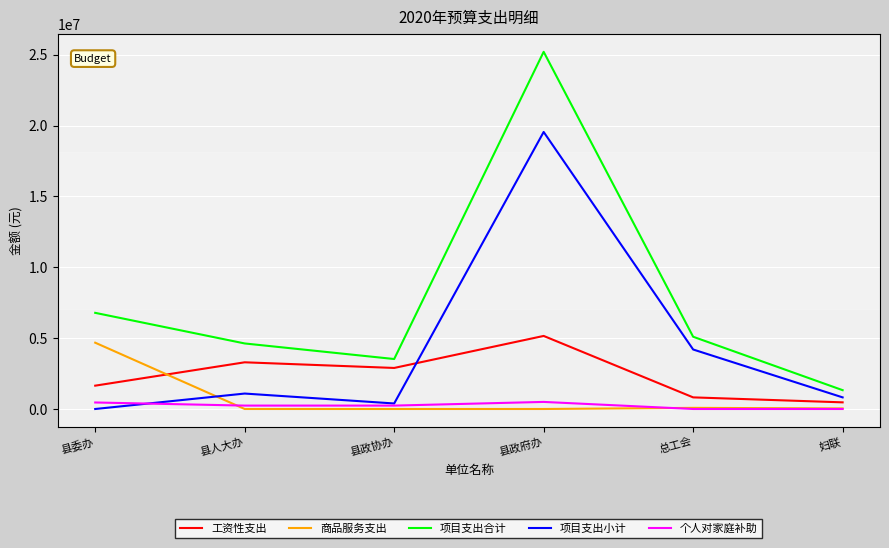

Which category has the highest value in the 商品服务支出 series?

县委办